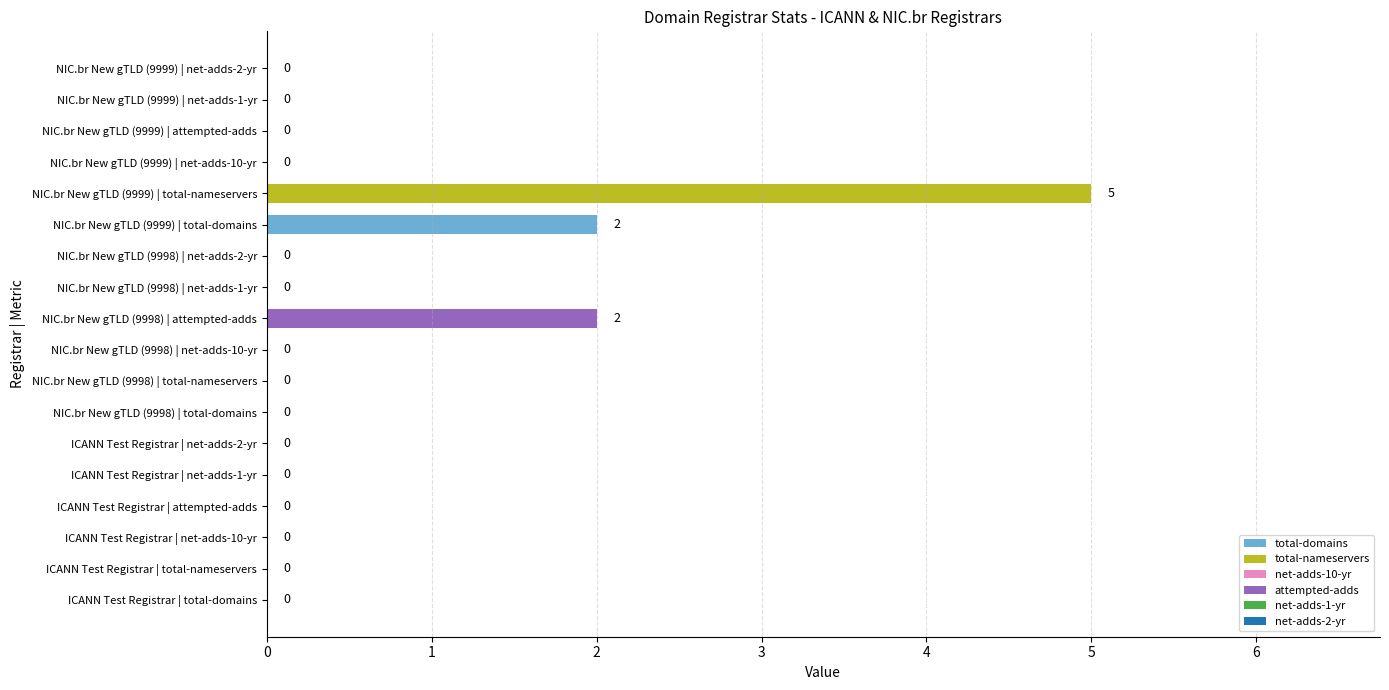

The value at ICANN Test Registrar | net-adds-10-yr is 3. True or false?

False